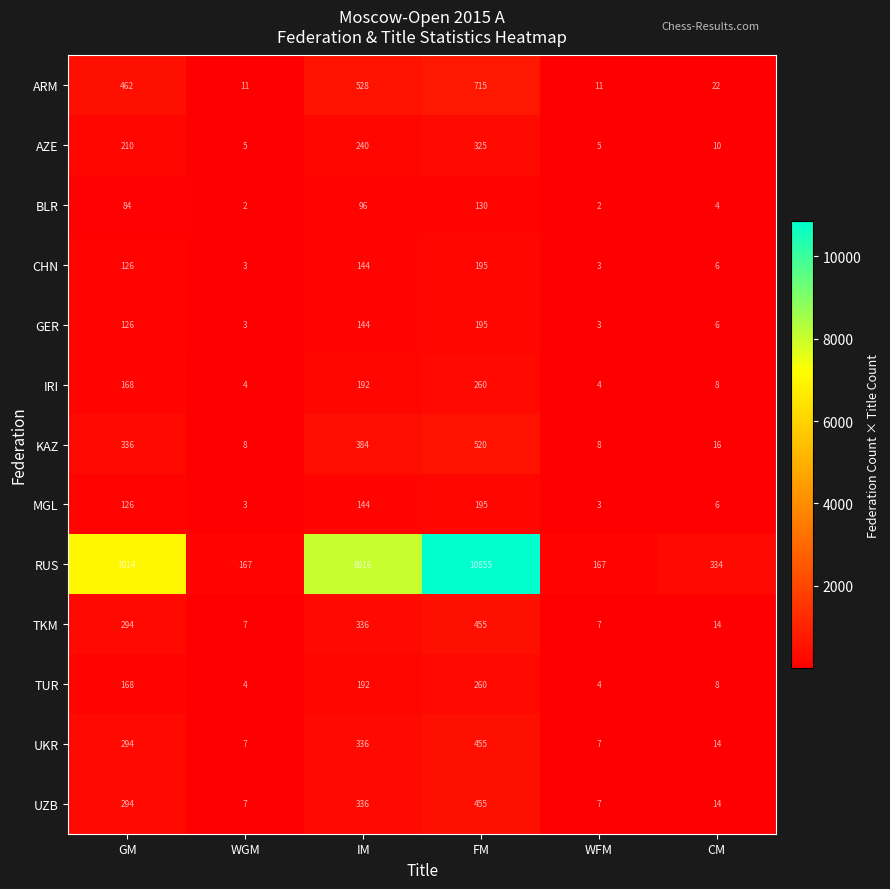

Is it true that TUR equals 8 at CM?

True